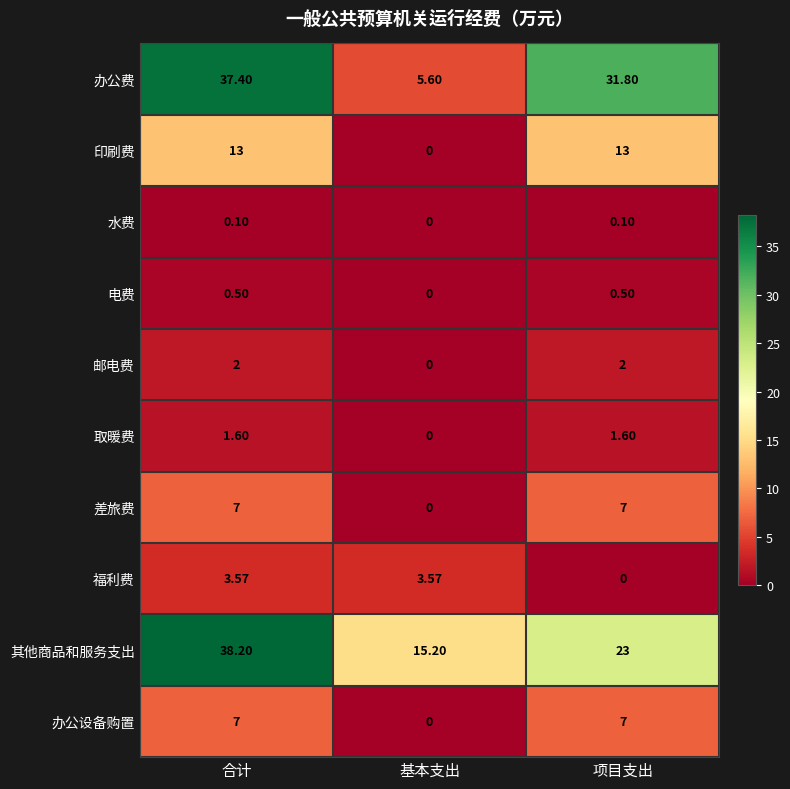

At which label is 办公设备购置 closest to 3?

基本支出